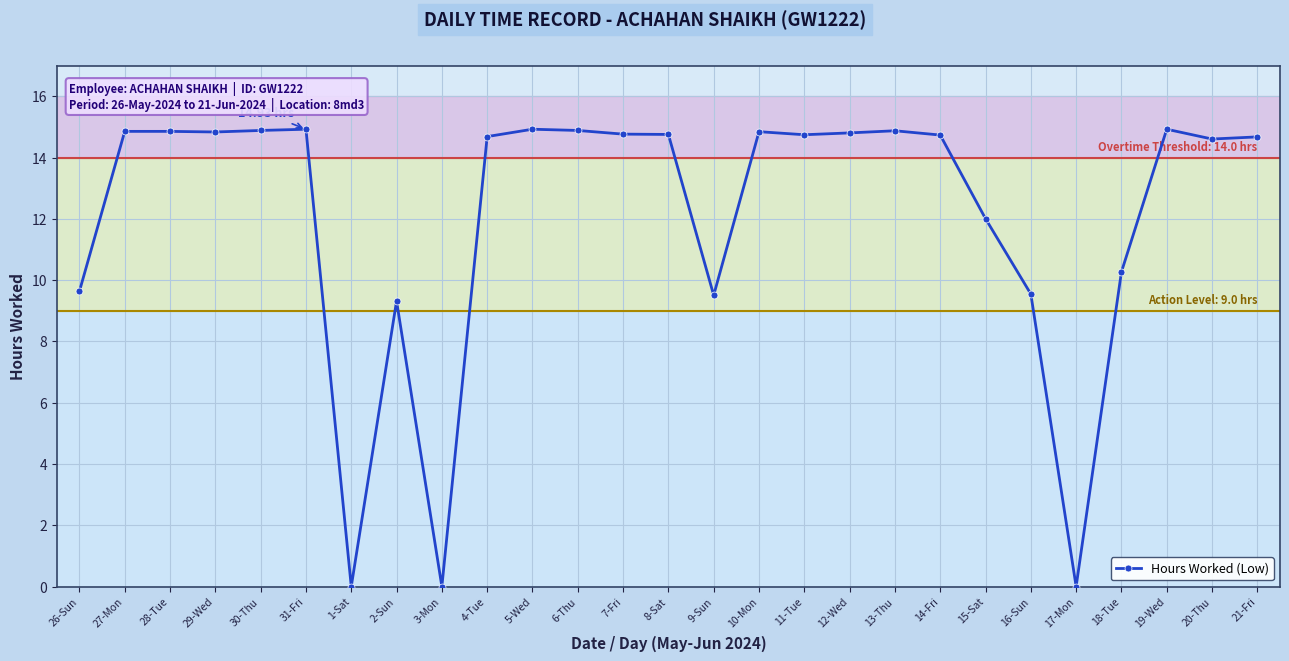

How many values are below 14?

9